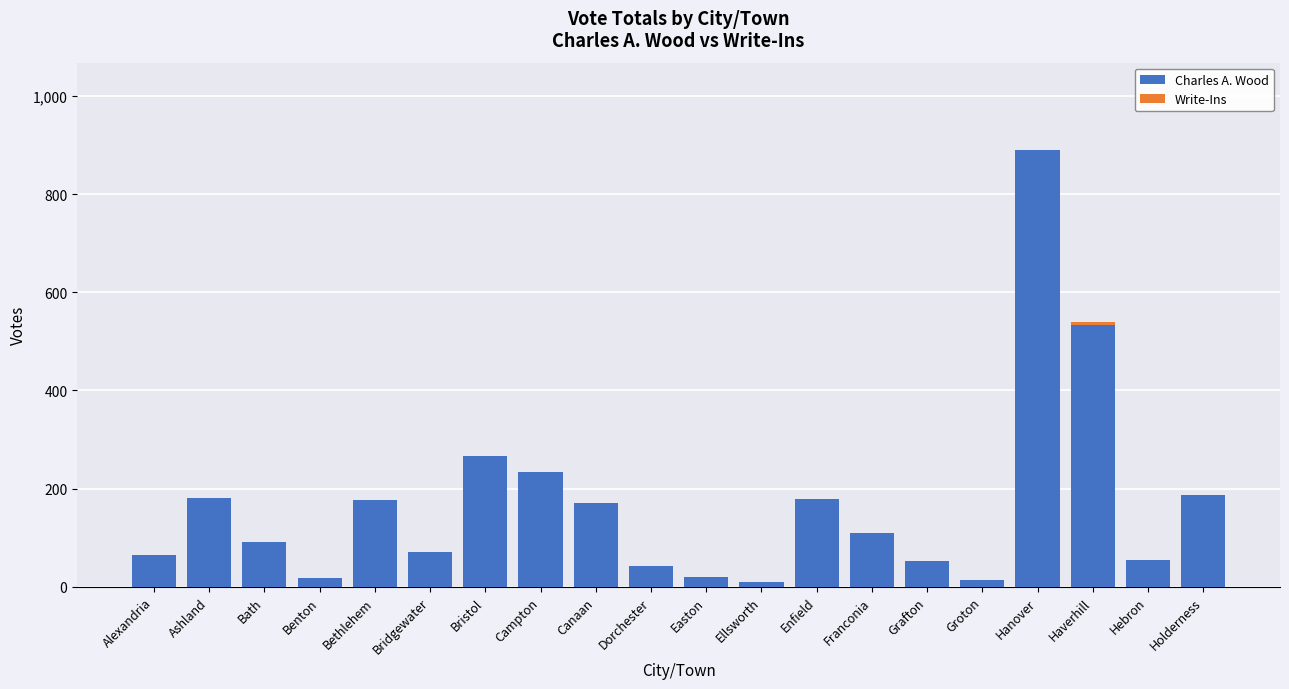

The Charles A. Wood series shows 283 at Bethlehem. True or false?

False